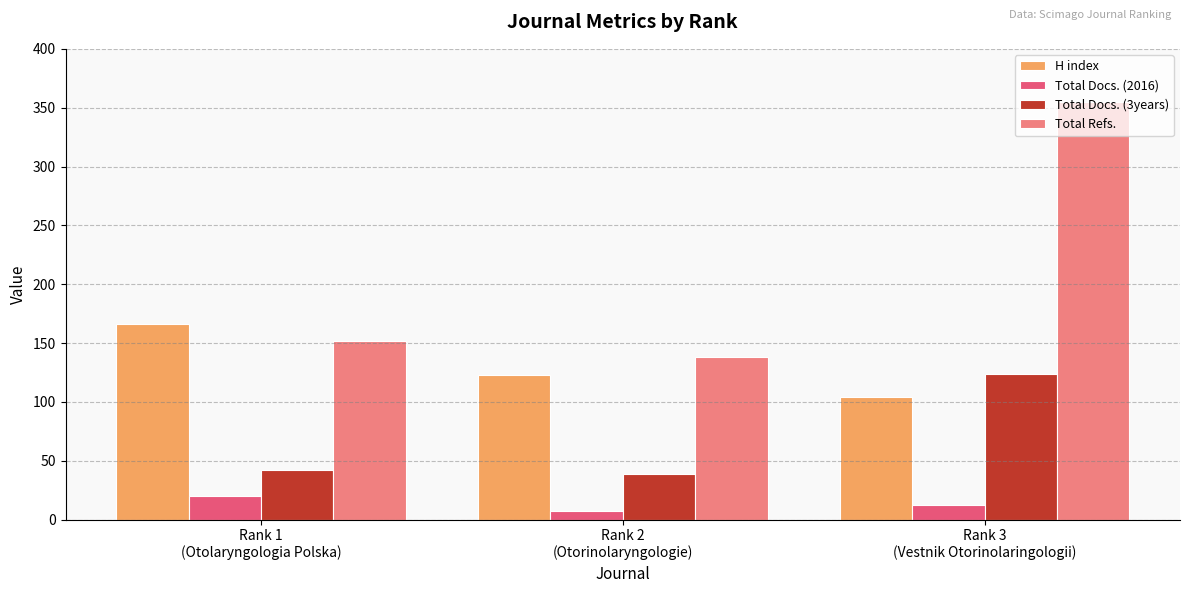

What is the difference between the maximum and minimum values in the Total Docs. (2016) series?

13